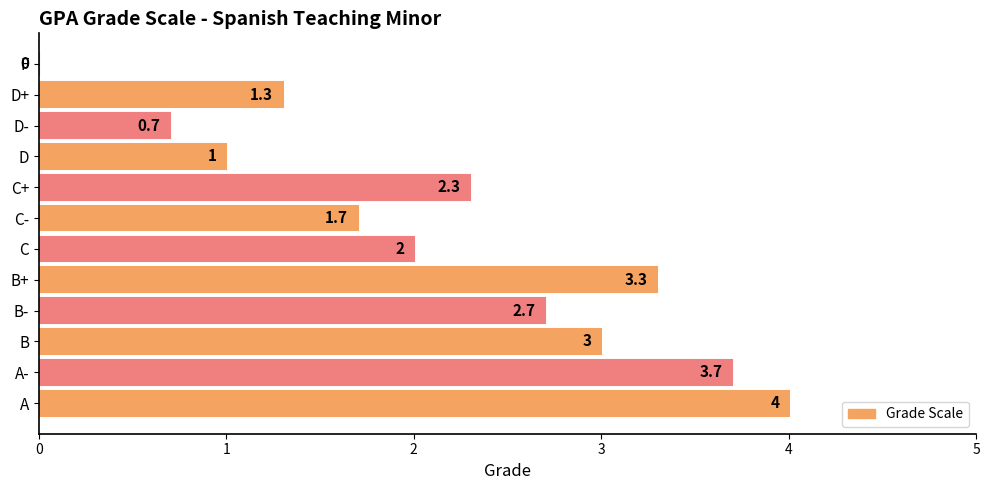

Where is the data nearest to the value 2?

C